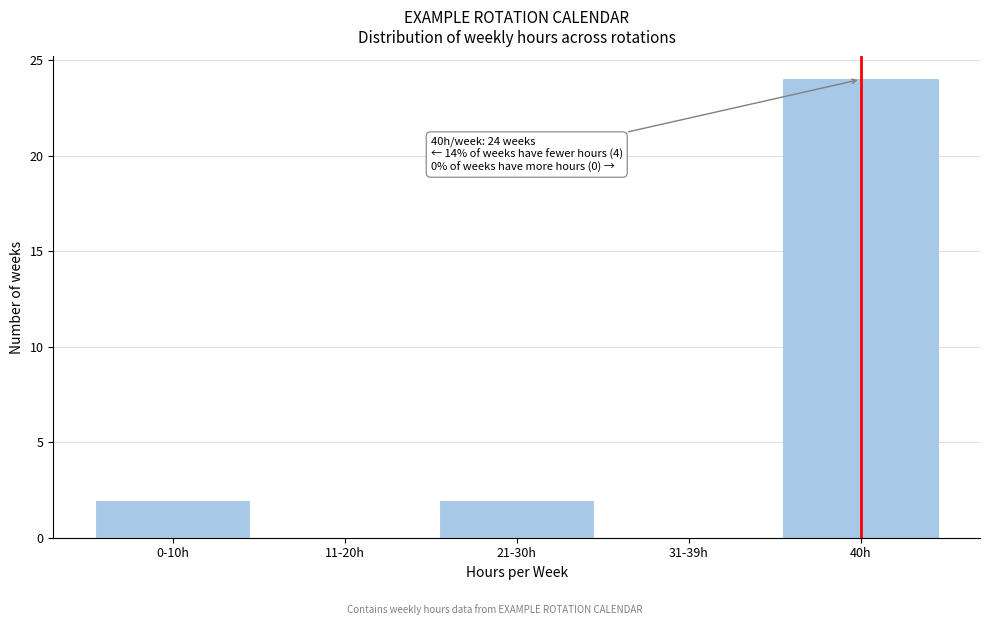

Reading left to right, what are all the values shown in this chart?

0-10h=2	11-20h=0	21-30h=2	31-39h=0	40h=24